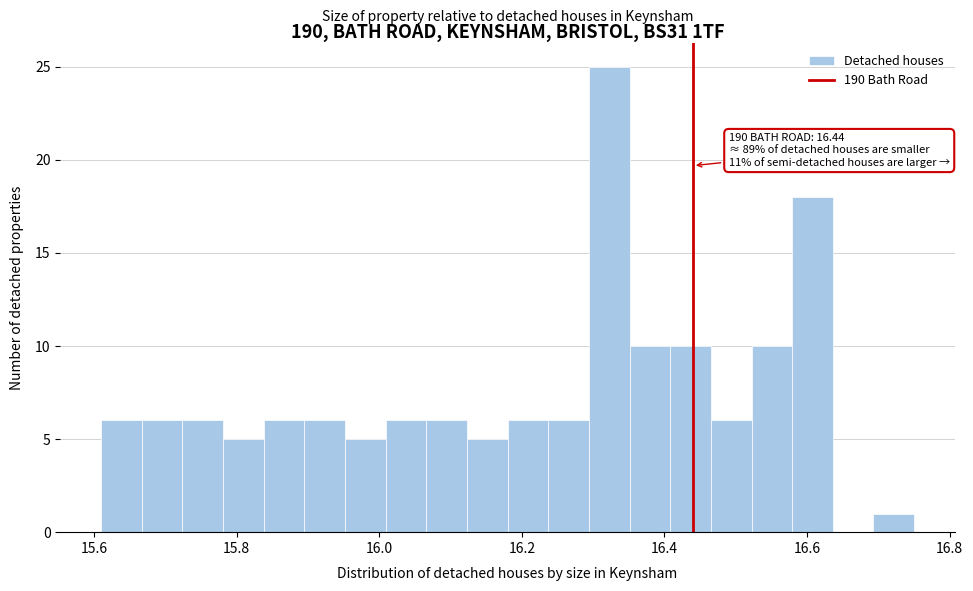

Read against the x-axis, roughly where is the centre of the tallest bar?

16.32